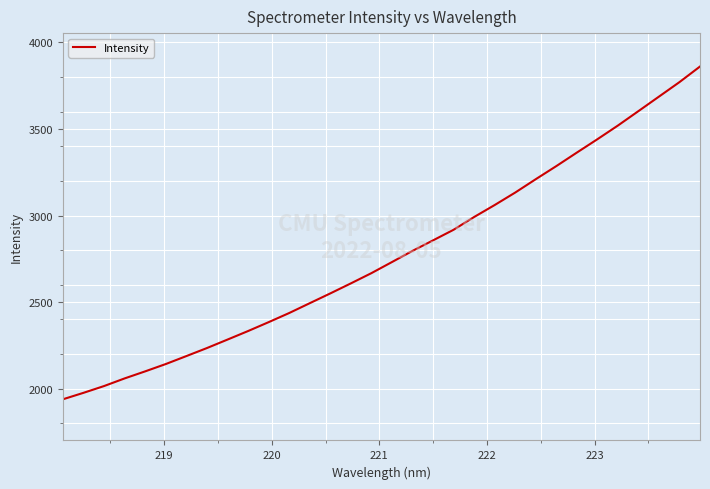

What is the average value?

2769.6